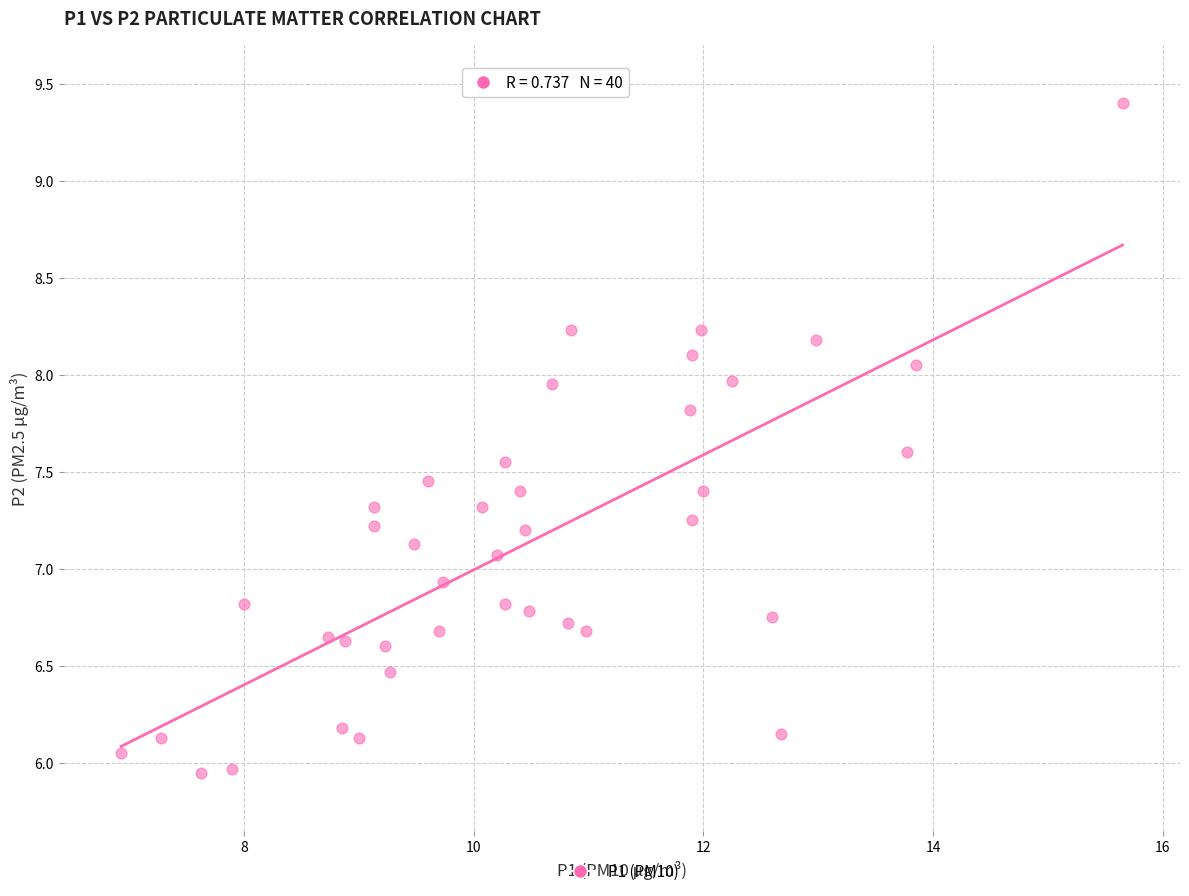

What is the range of X values (max minus min)?

8.7